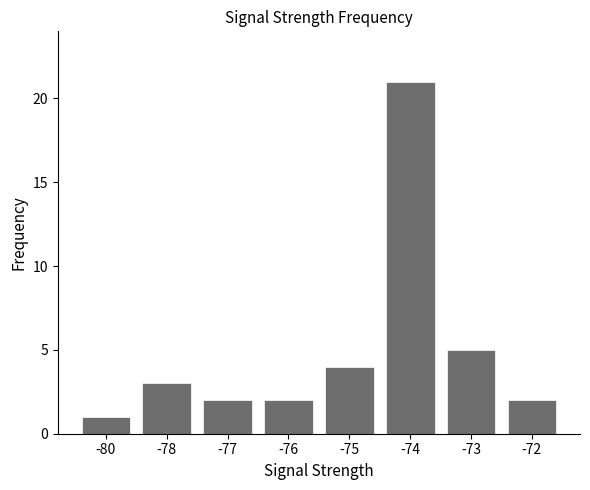

Count the number of categories in the chart.

8